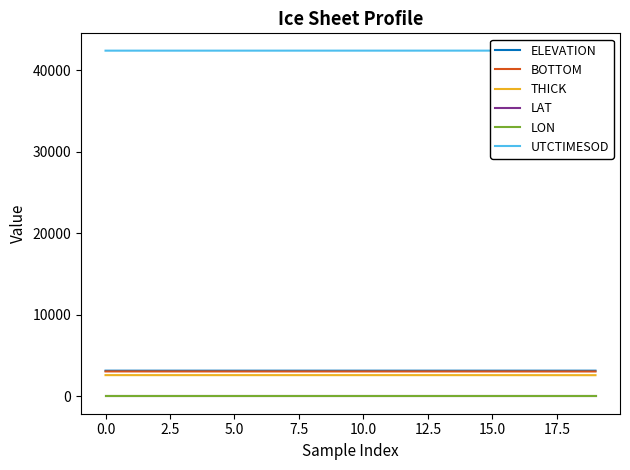

True or false: LAT and LON cross at least once.

False